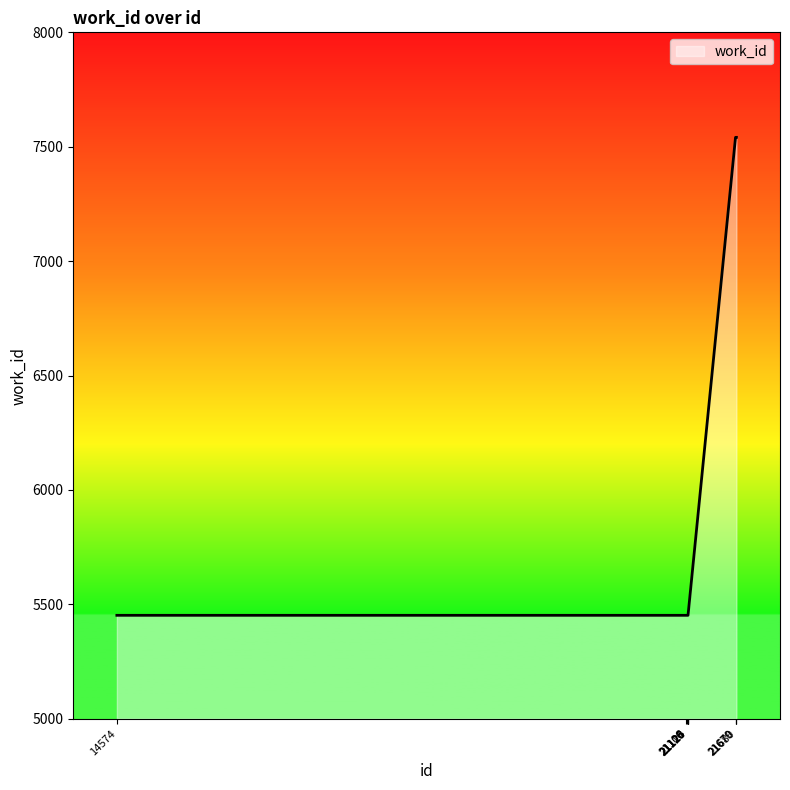

The value at 21125 is 7808. True or false?

False